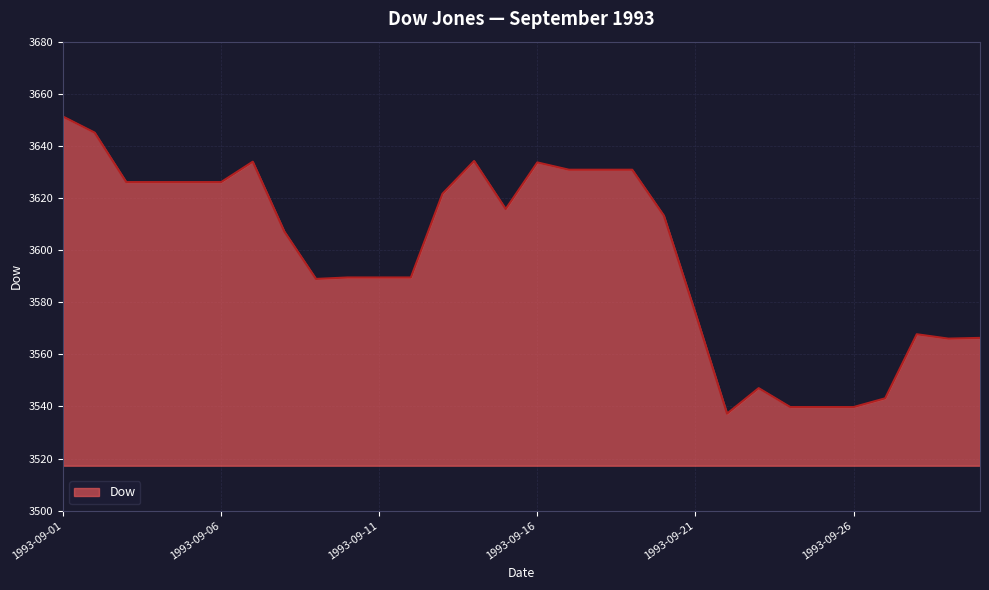

What is the minimum value shown in the chart?

3537.2